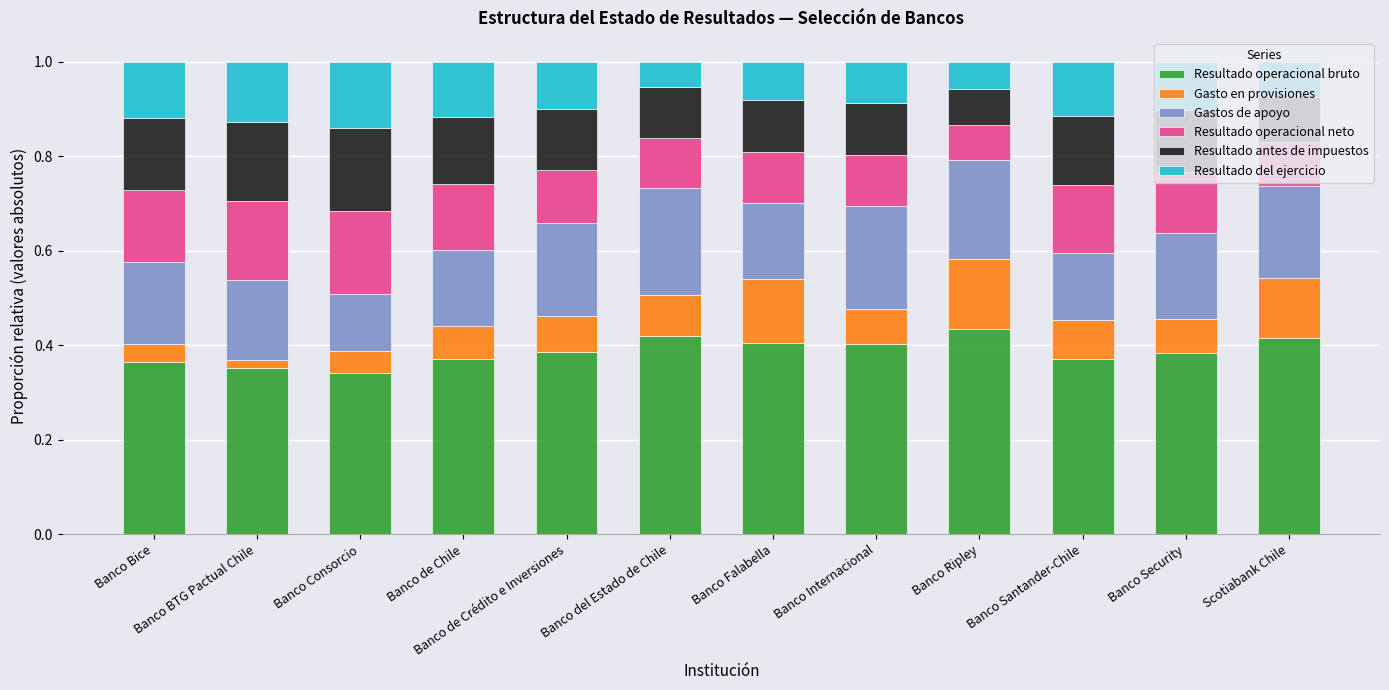

How many bars are there in total?

12